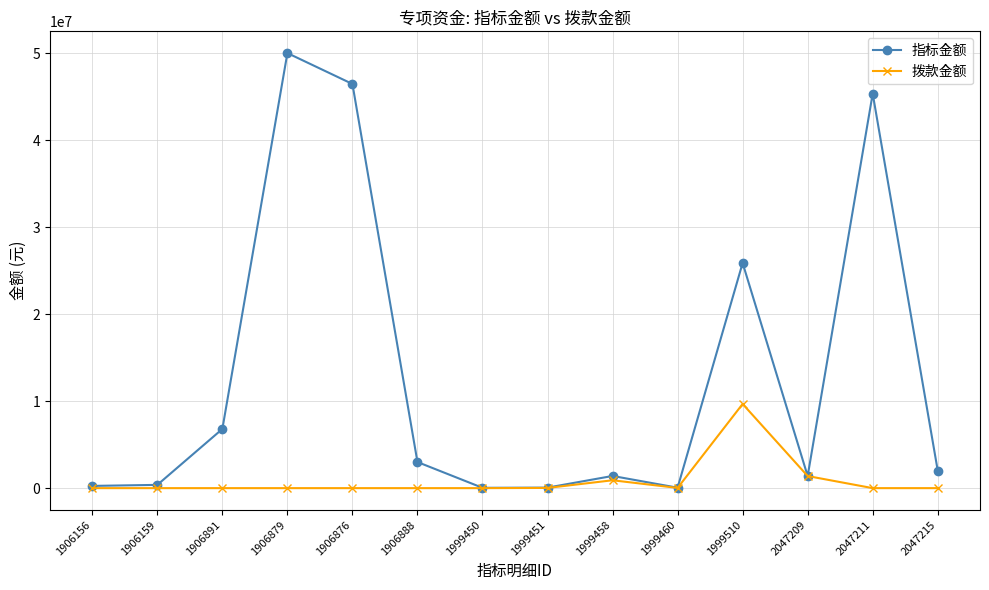

In 指标金额, how many points are higher than both neighbors (excluding endpoints)?

4